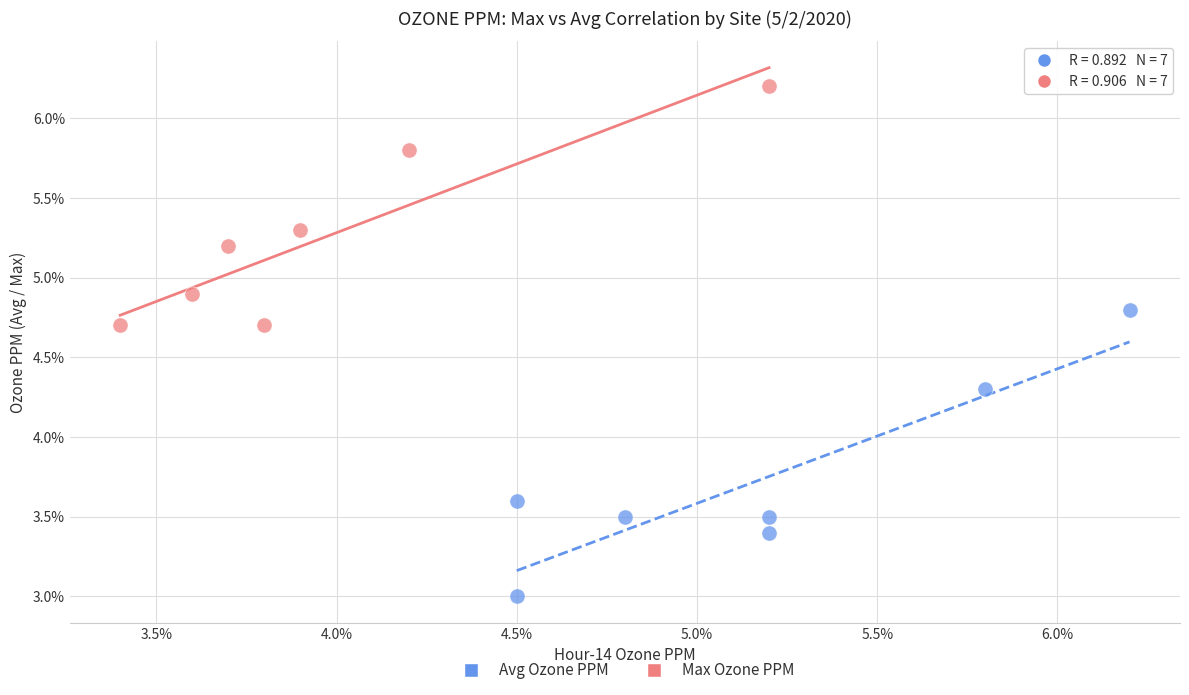

Which series has the widest spread of Y values?

Avg Ozone PPM